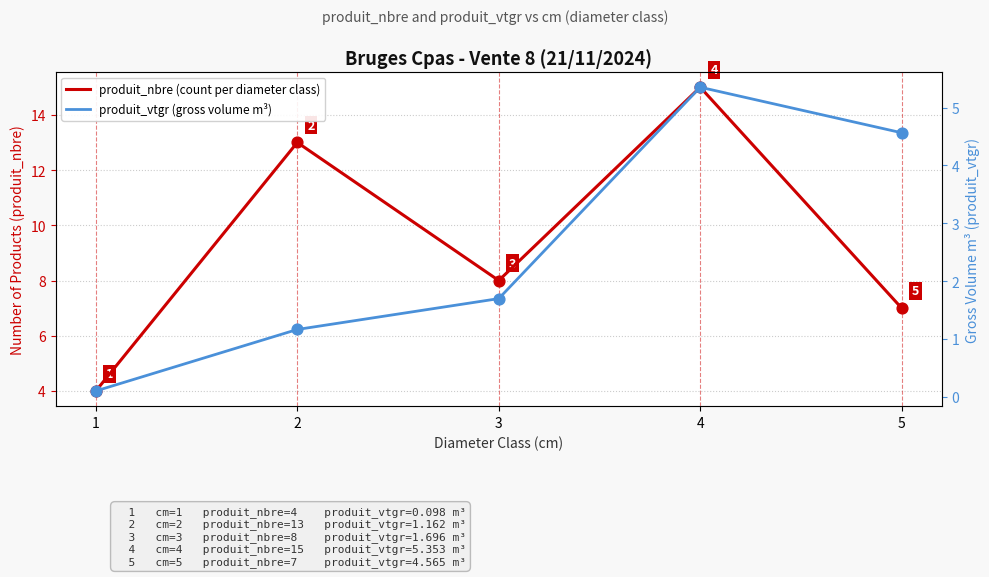

Which series reaches the maximum Y coordinate?

produit_nbre (count per diameter class)